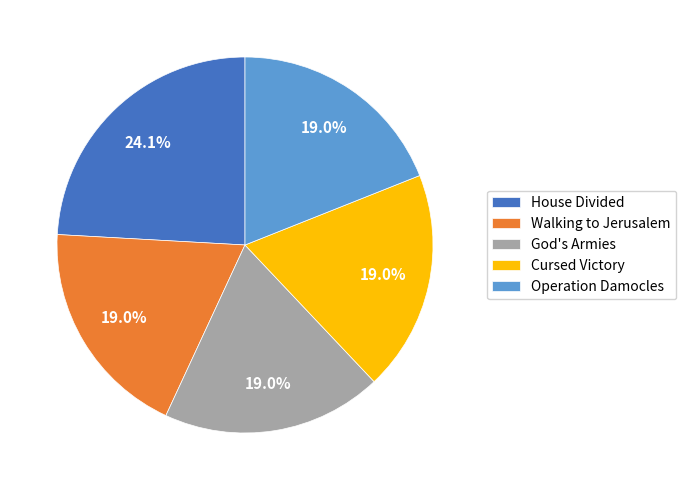

To the nearest percent, what is the combined percentage of Cursed Victory and House Divided?

43%